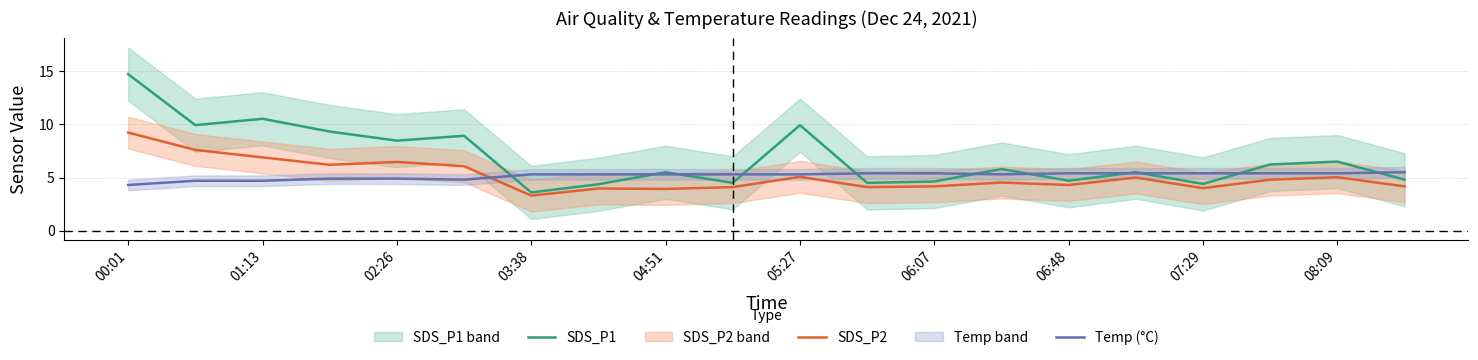

At which category does SDS_P2 reach its first local peak?

02:26